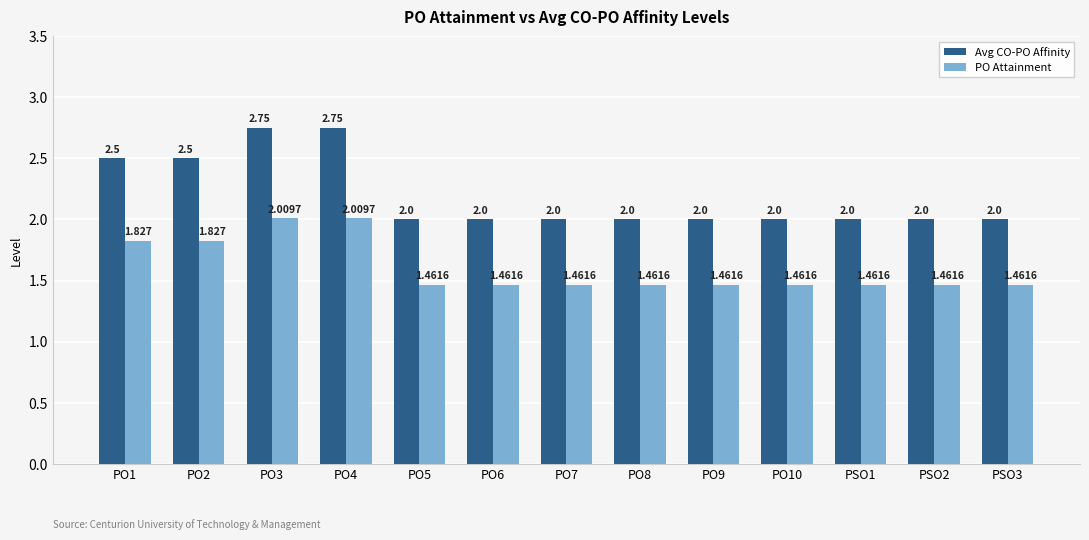

How many Avg CO-PO Affinity values are between 2 and 3?

13